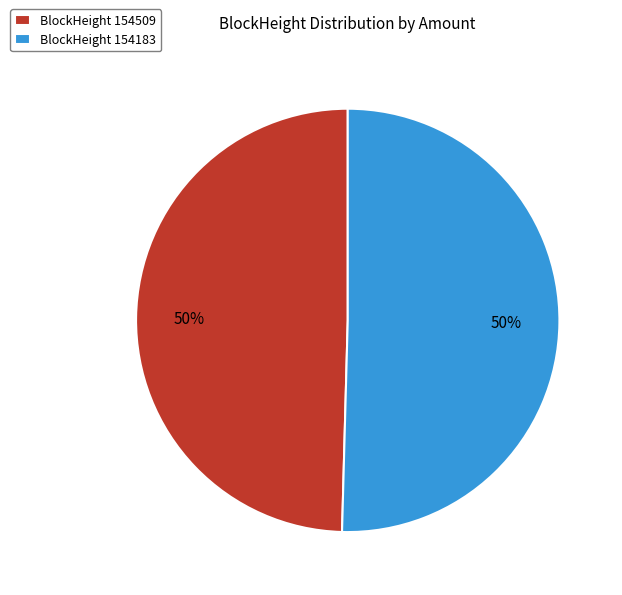

How many segments does this pie chart have?

2